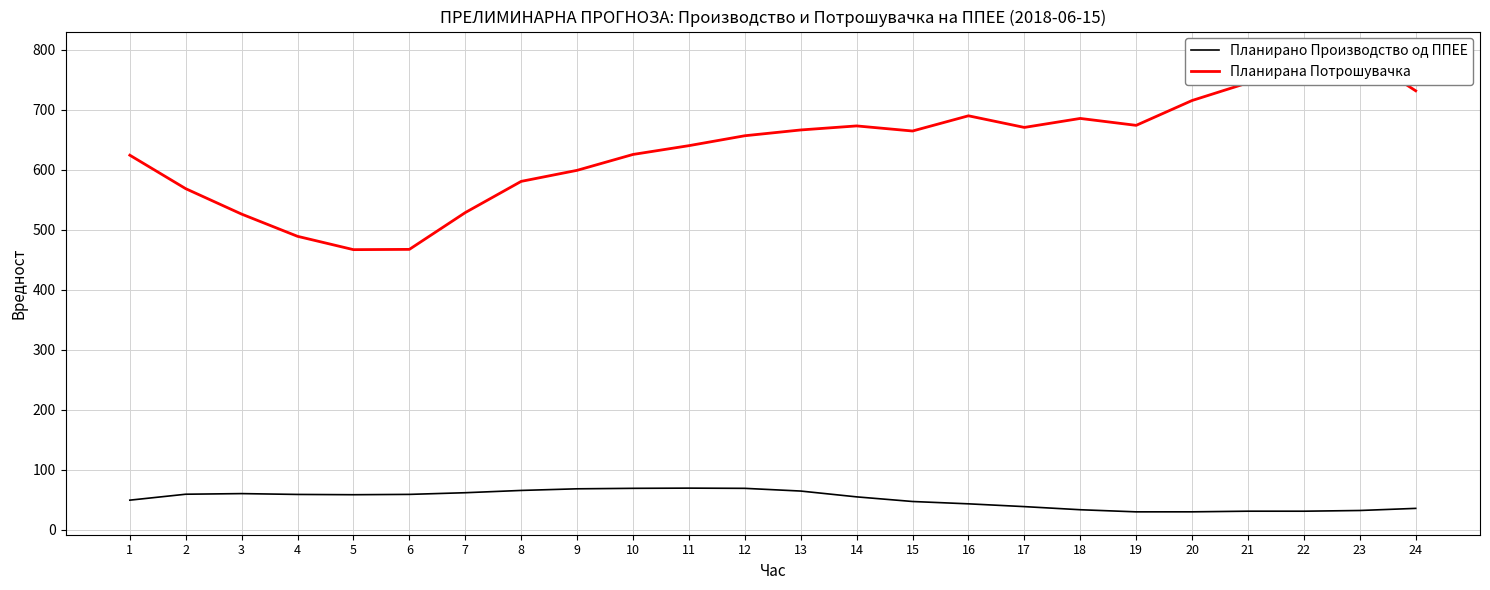

The value of Планирана Потрошувачка at 8 is 580.4. True or false?

True